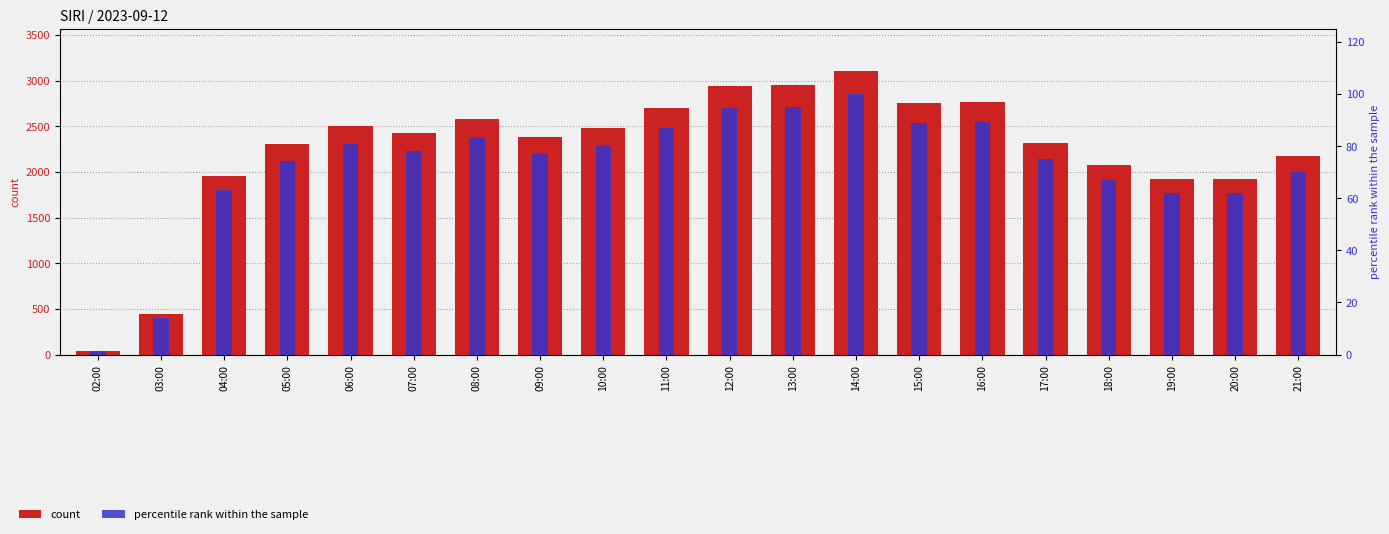

At which category is the sum across all series the highest?

14:00